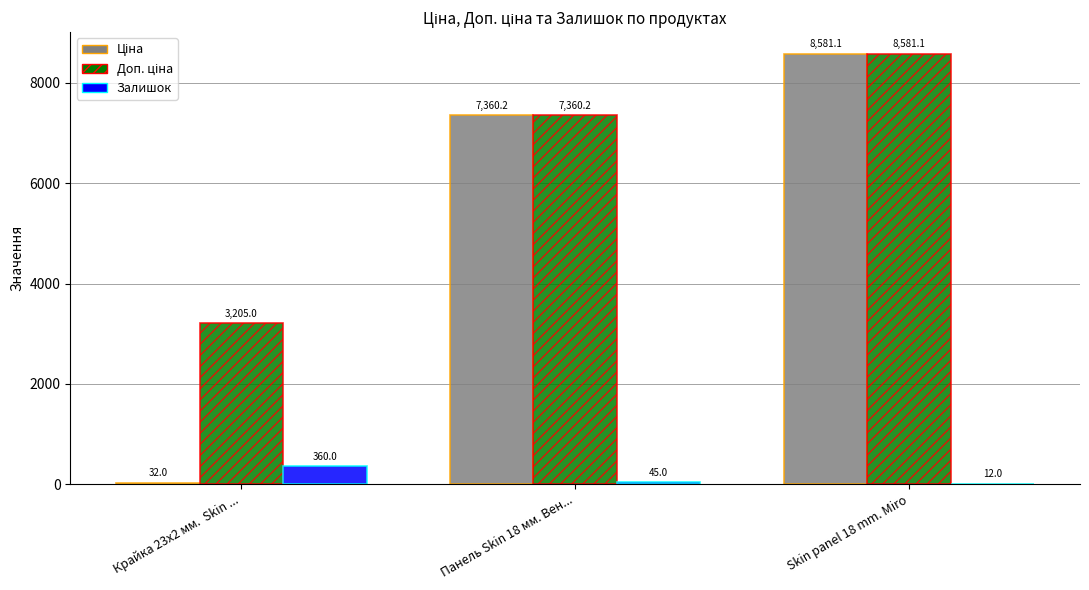

Are the bars grouped side by side (vs. stacked)?

Yes